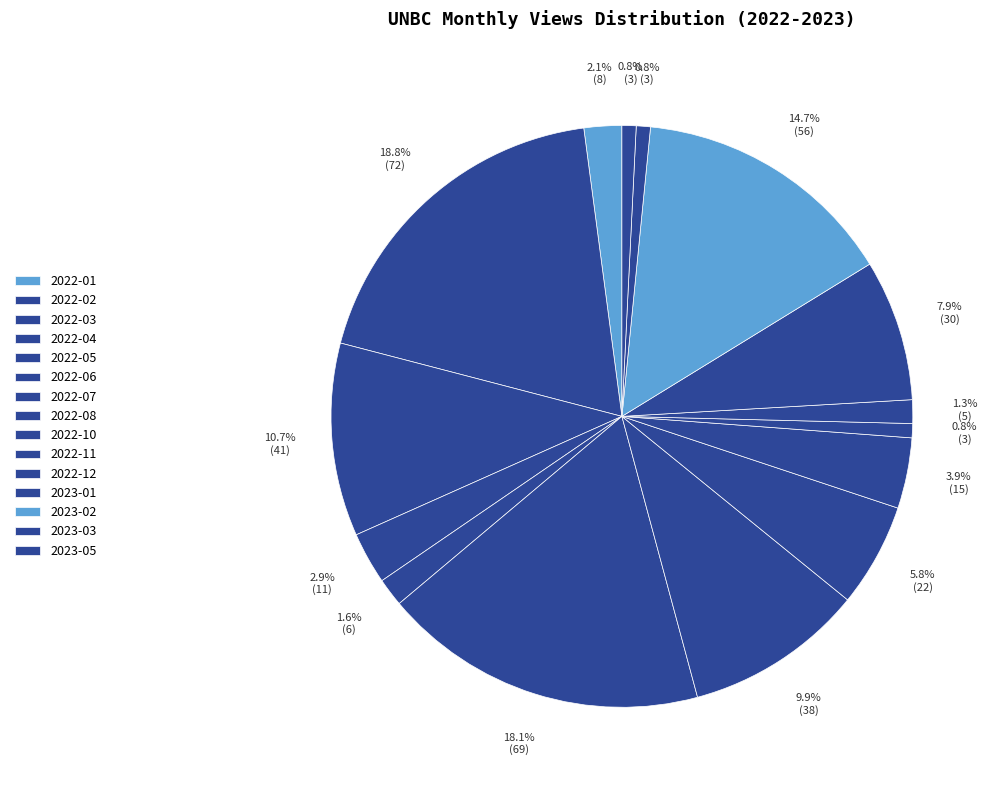

Count the number of slices in the pie.

15